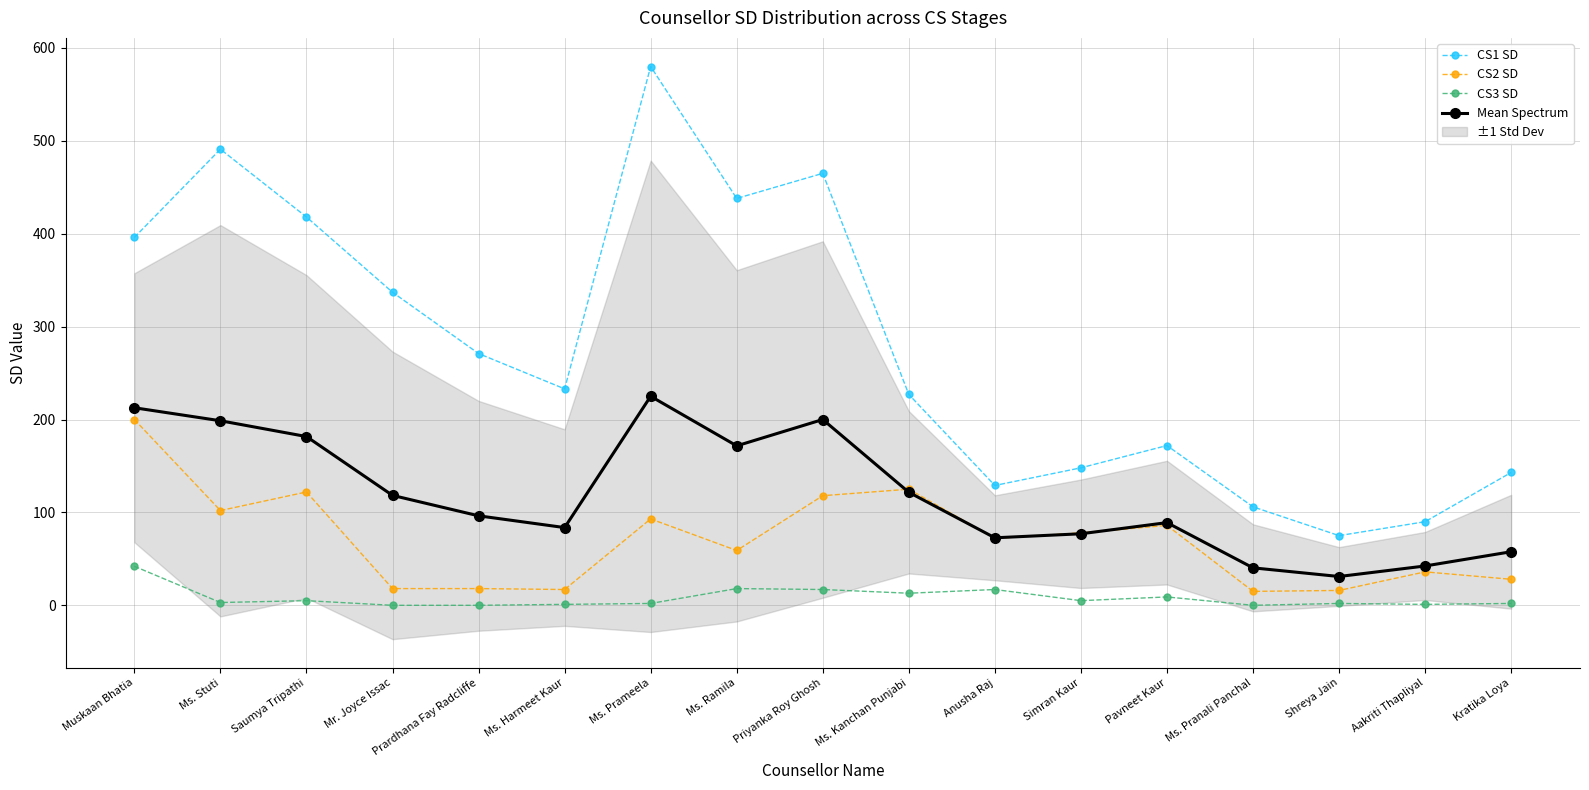

In CS1 SD, how many points are lower than both neighbors (excluding endpoints)?

4